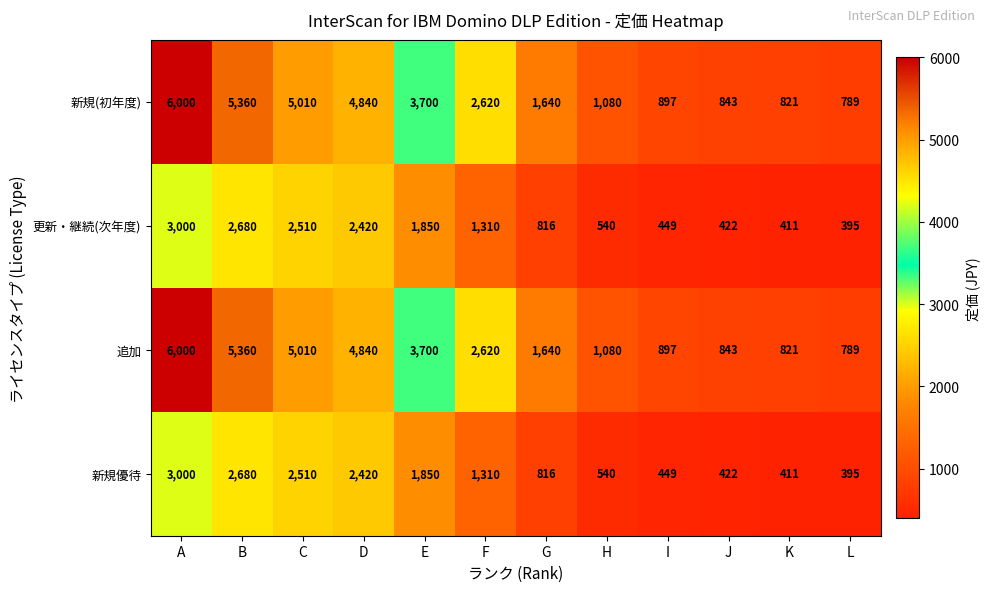

List the labels in order of 追加 value, largest first.

A, B, C, D, E, F, G, H, I, J, K, L